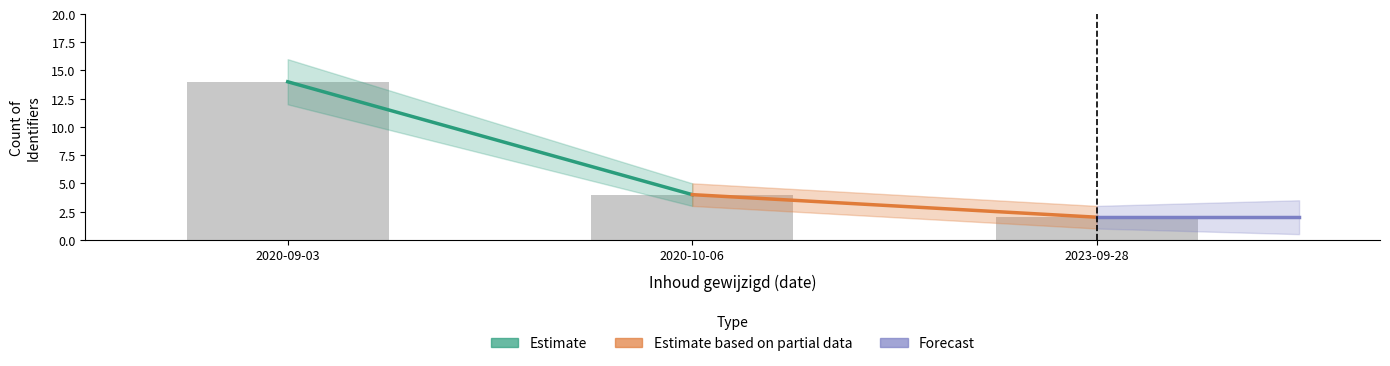

The chart shows a value of 2 at 2023-09-28. True or false?

True